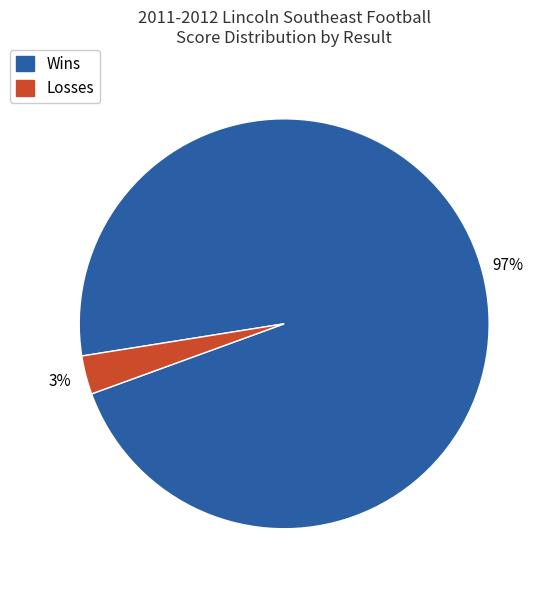

To the nearest percent, what is the difference between the largest and smallest slice percentages?

94%